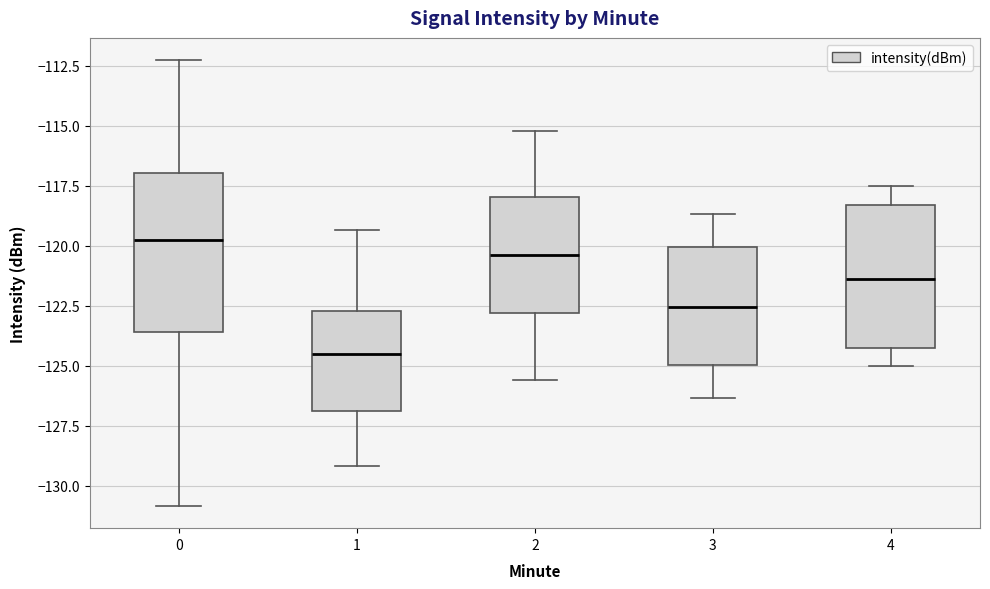

Reading left to right, transcribe this box plot: for each box, give where its median line is, the range the box spans, and where its two whiskers end, as read against the y-axis. The values are not printed on the chart, so give them approximately, as read against the axis.

0: median -119.5, box -123.5 to -117.0, whiskers -131.0 to -112.5
1: median -124.5, box -127.0 to -122.5, whiskers -129.0 to -119.5
2: median -120.5, box -123.0 to -118.0, whiskers -125.5 to -115.0
3: median -122.5, box -125.0 to -120.0, whiskers -126.5 to -118.5
4: median -121.5, box -124.0 to -118.5, whiskers -125.0 to -117.5